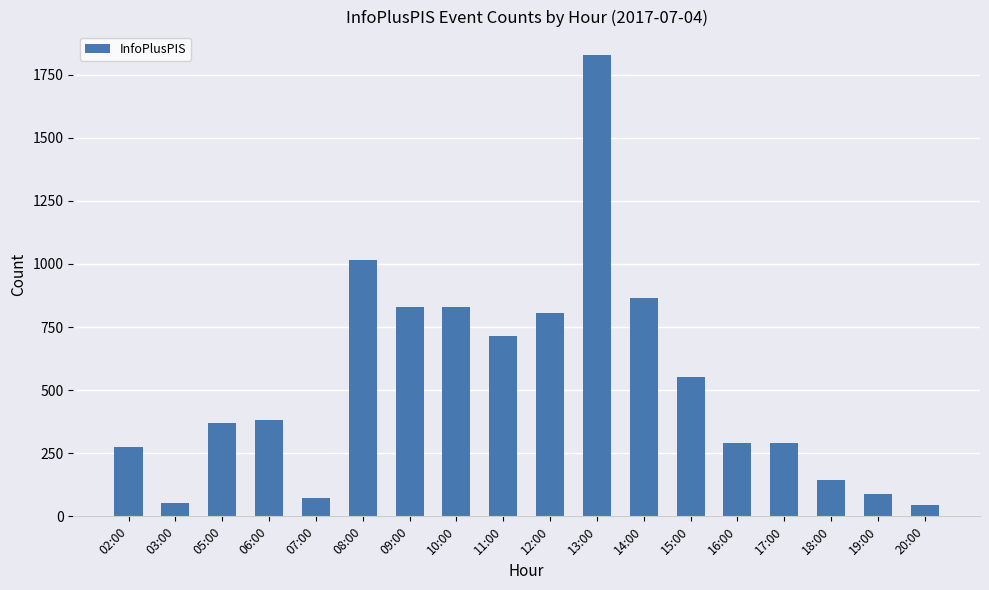

What is the value of the 17th bar from the left?

87